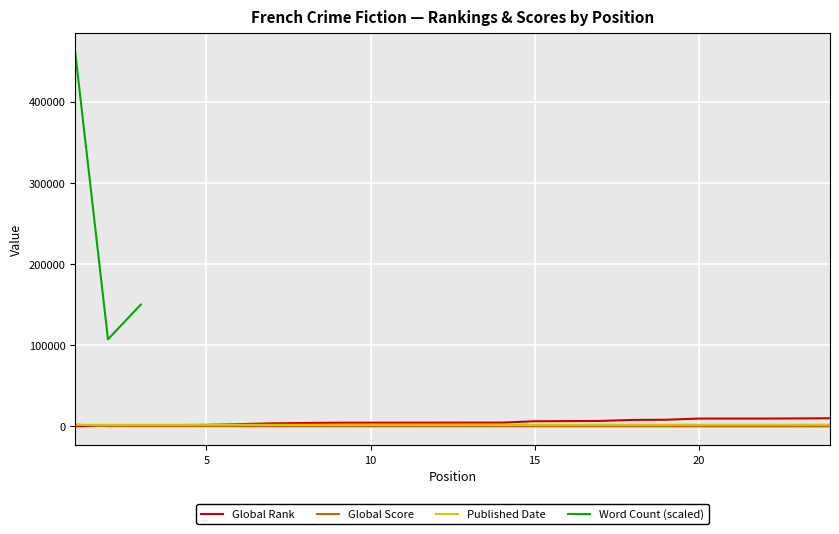

Which series ends up on top after the final intersection of Global Rank and Global Score?

Global Rank